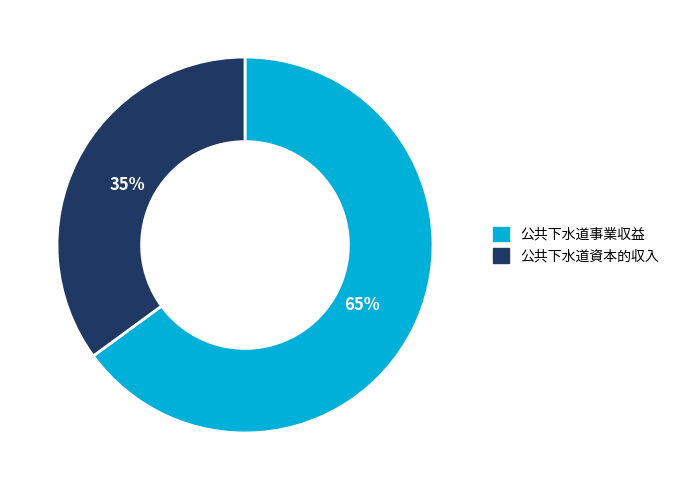

How many segments does this pie chart have?

2